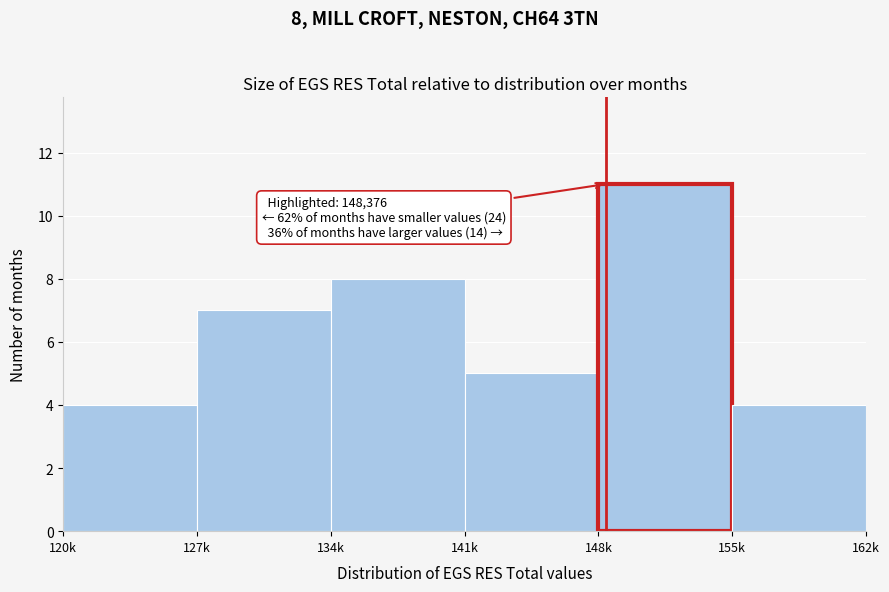

Reading right to left, transcribe all the data shown in this chart.

4	11	5	8	7	4